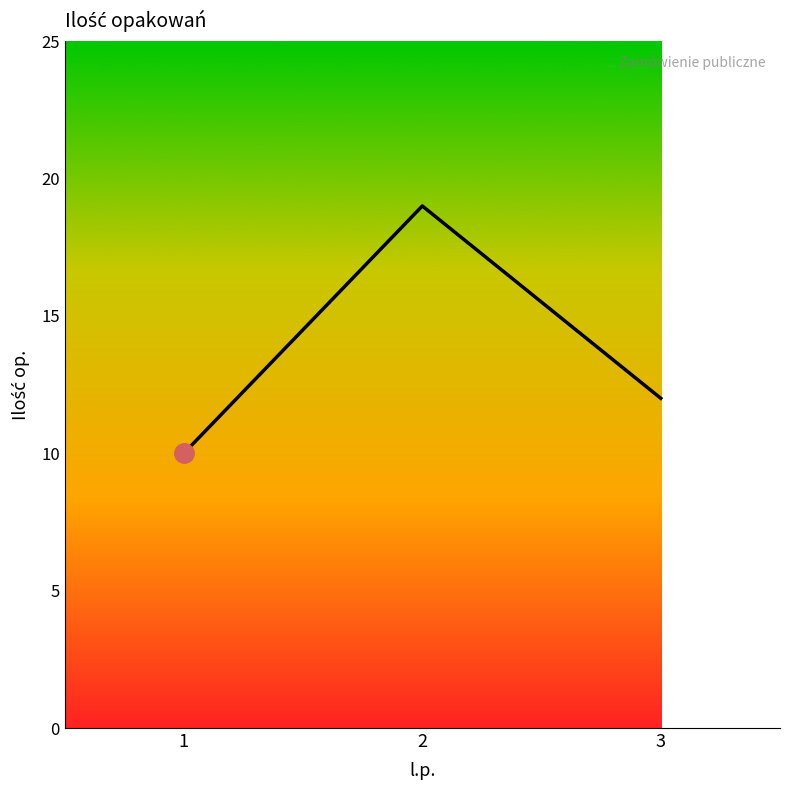

At which category does the chart reach its minimum across all series?

1